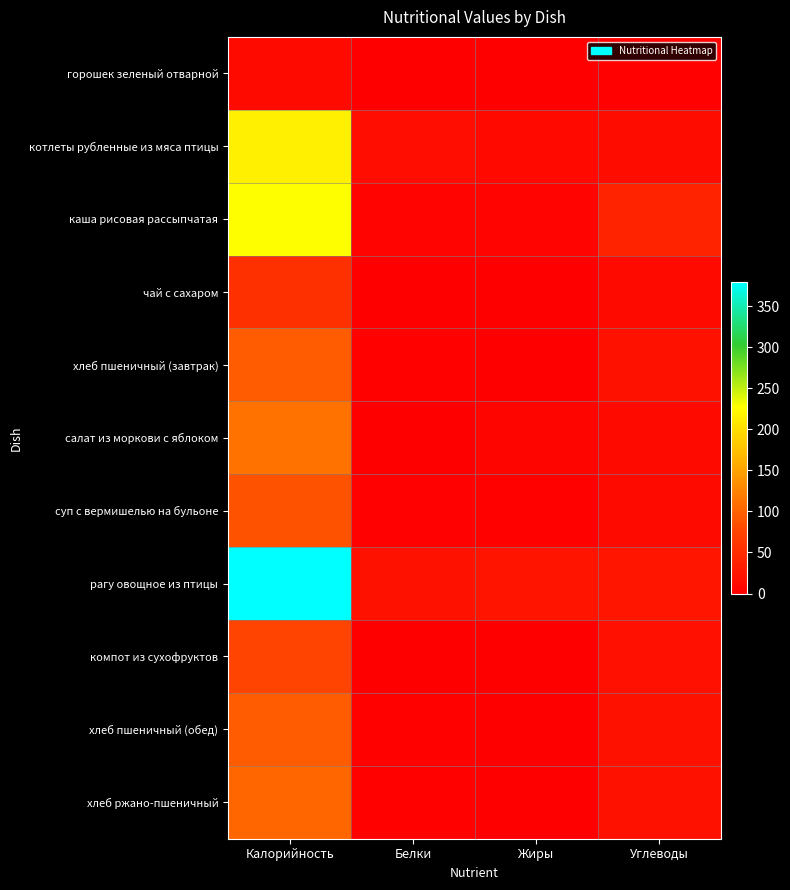

Rank the series by their maximum value, from lowest to highest.

горошек зеленый отварной, чай с сахаром, компот из сухофруктов, суп с вермишелью на бульоне, хлеб пшеничный (завтрак), хлеб пшеничный (обед), хлеб ржано-пшеничный, салат из моркови с яблоком, котлеты рубленные из мяса птицы, каша рисовая рассыпчатая, рагу овощное из птицы